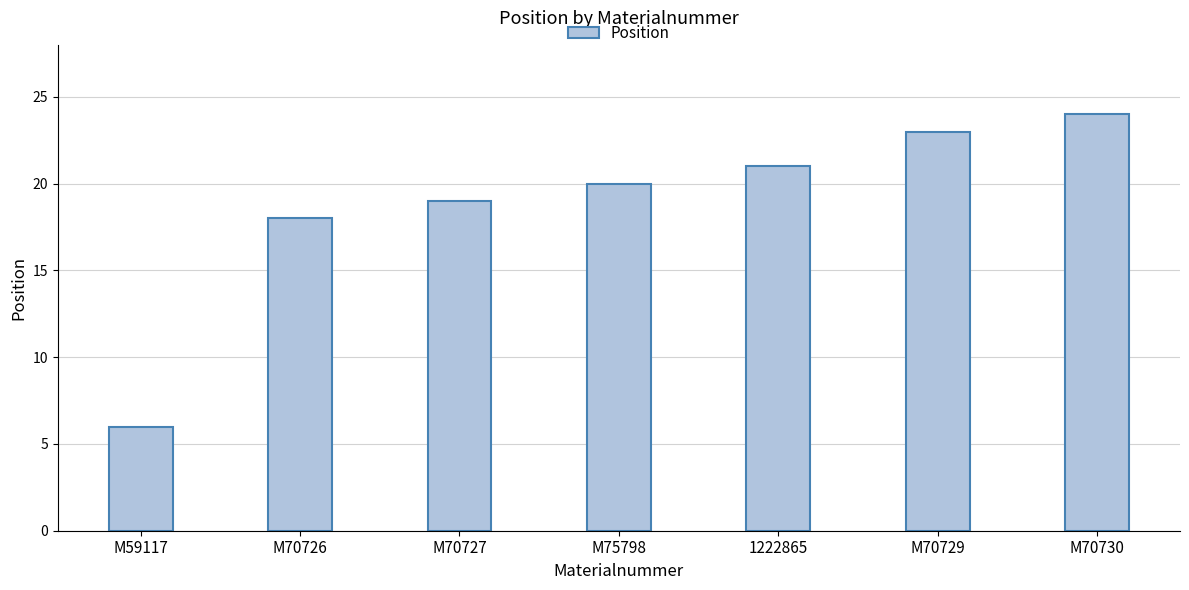

What is the difference between the values at M70730 and M75798?

4